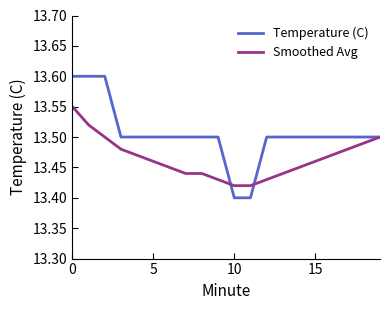

Rank the series by their average value, from lowest to highest.

Smoothed Avg, Temperature (C)